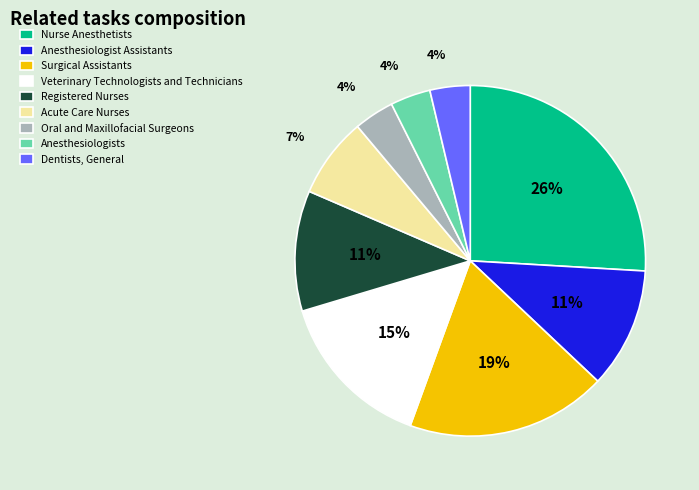

How many slices are in this pie chart?

9